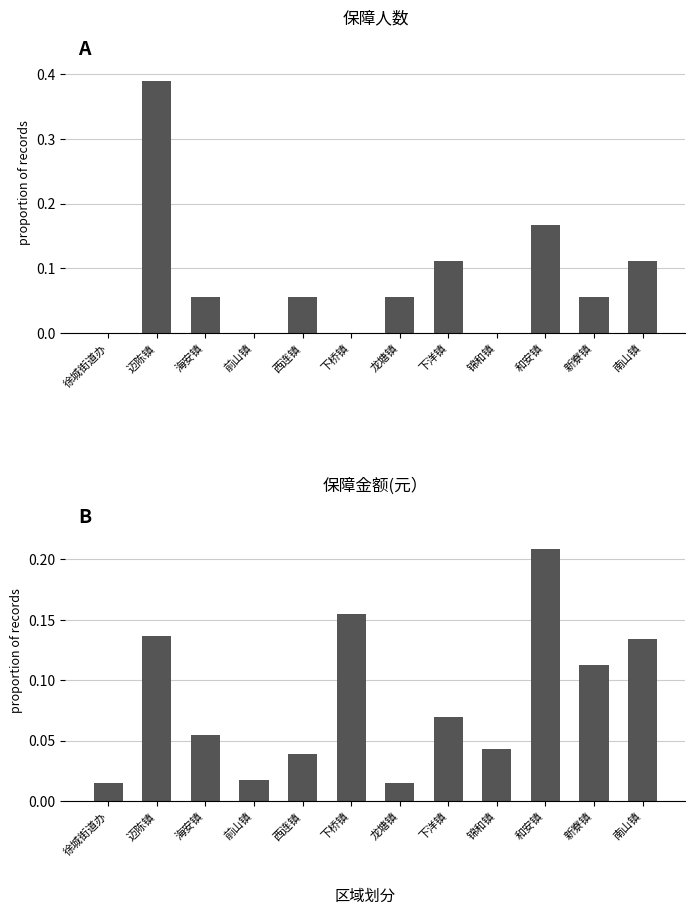

True or false: 保障人数 has a value of 0.1 at 海安镇.

True